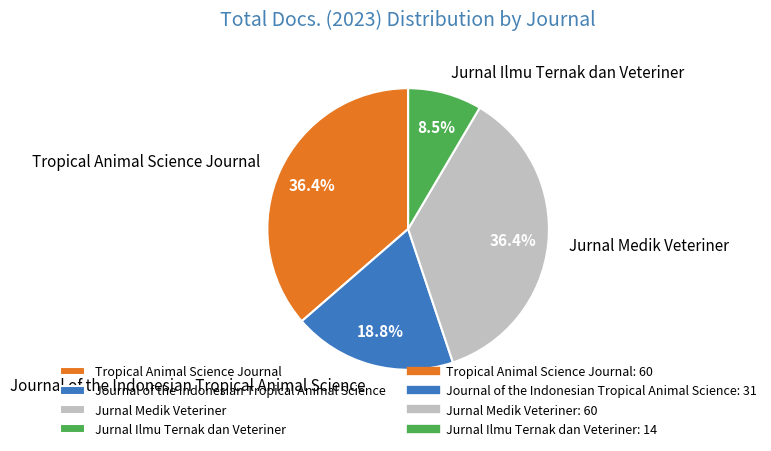

Approximately how many times larger is the value at Tropical Animal Science Journal compared to Jurnal Ilmu Ternak dan Veteriner?

4.3